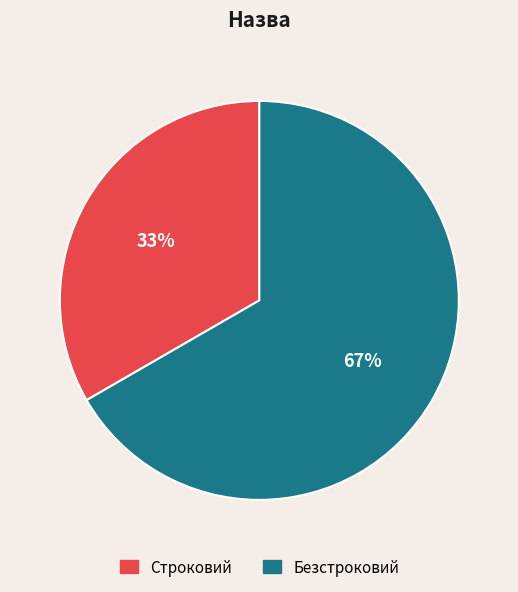

What percentage is the Безстроковий slice, to the nearest percent?

67%